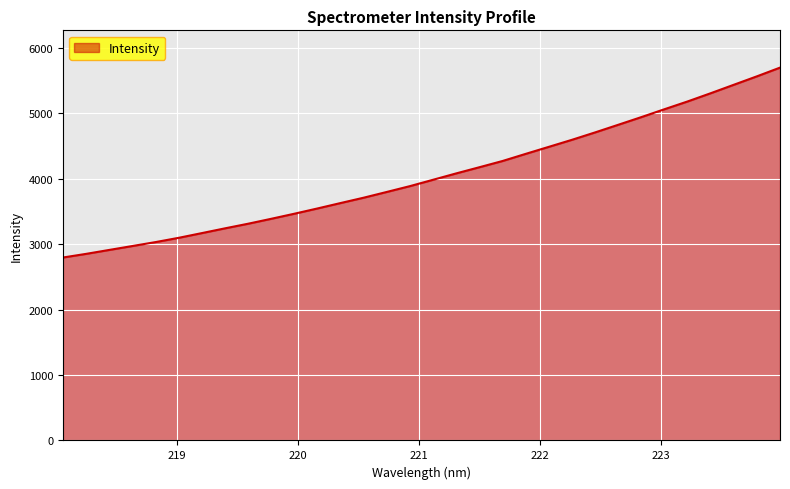

What is the smallest value displayed?

2795.0